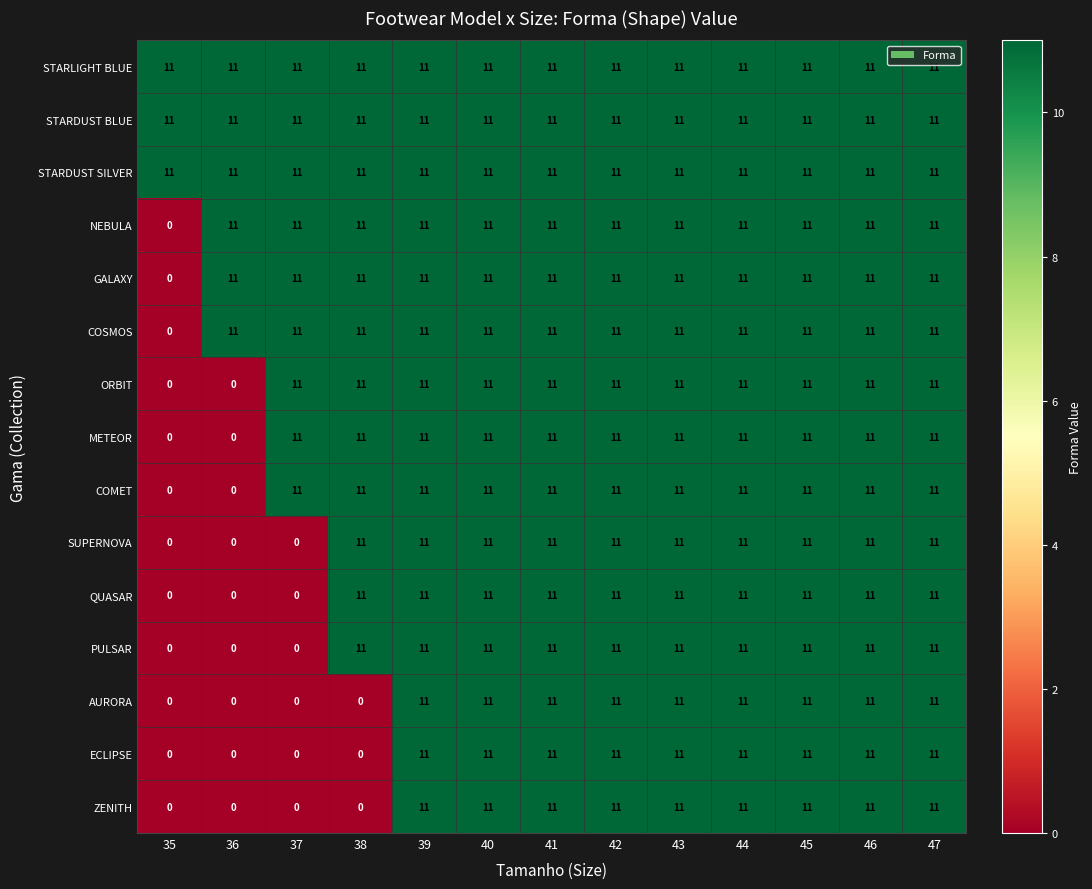

How many data points in PULSAR are less than 11?

3